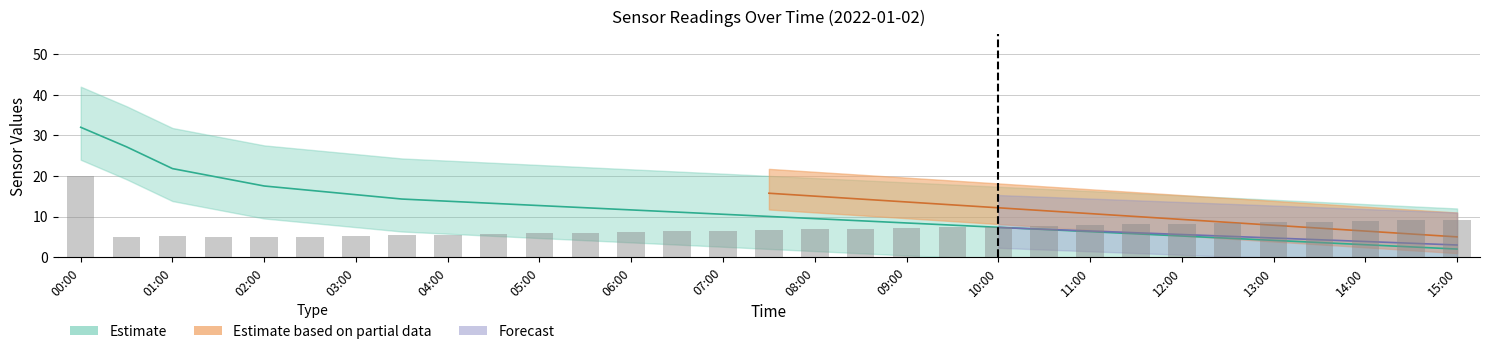

What is the difference between the maximum and minimum values?

15.2